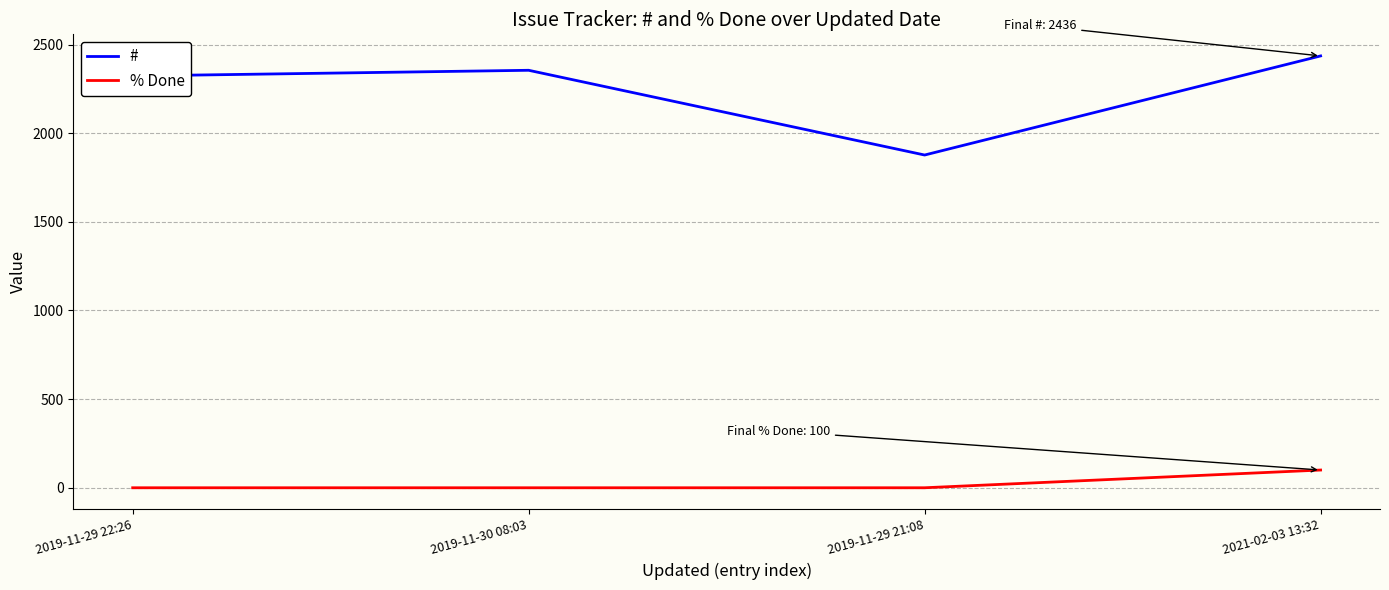

List the series in order of their peak value, highest first.

#, % Done